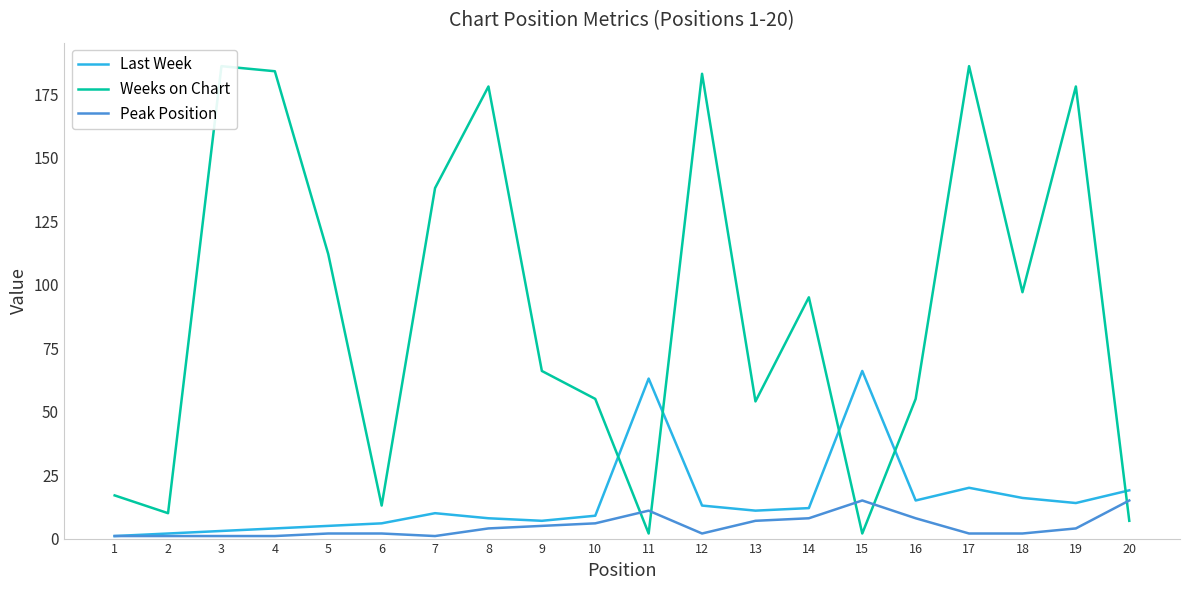

Where is the first local maximum for Peak Position?

11